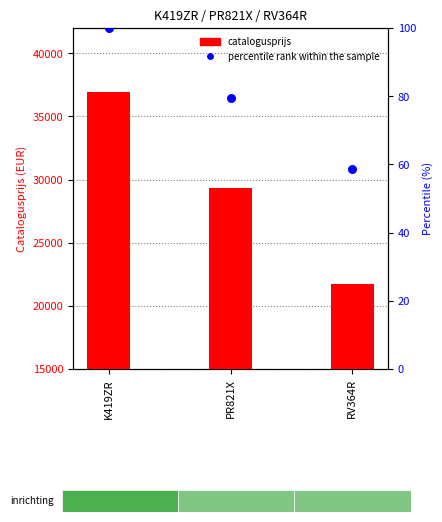

Which series contains the lowest Y value?

percentile rank within the sample